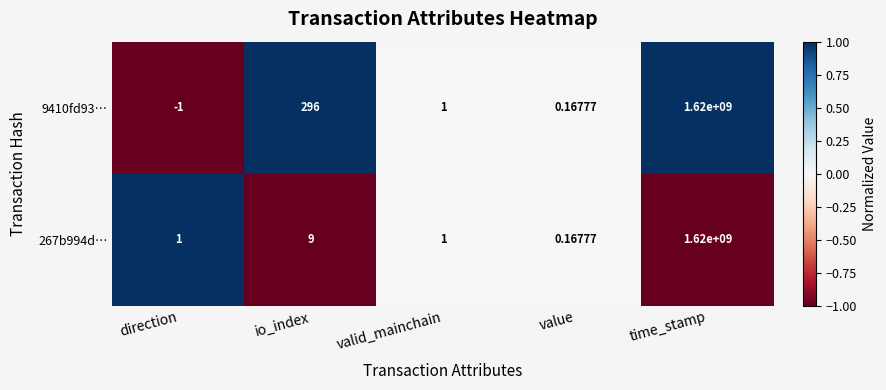

At which label is 267b994d… closest to 810000000?

io_index